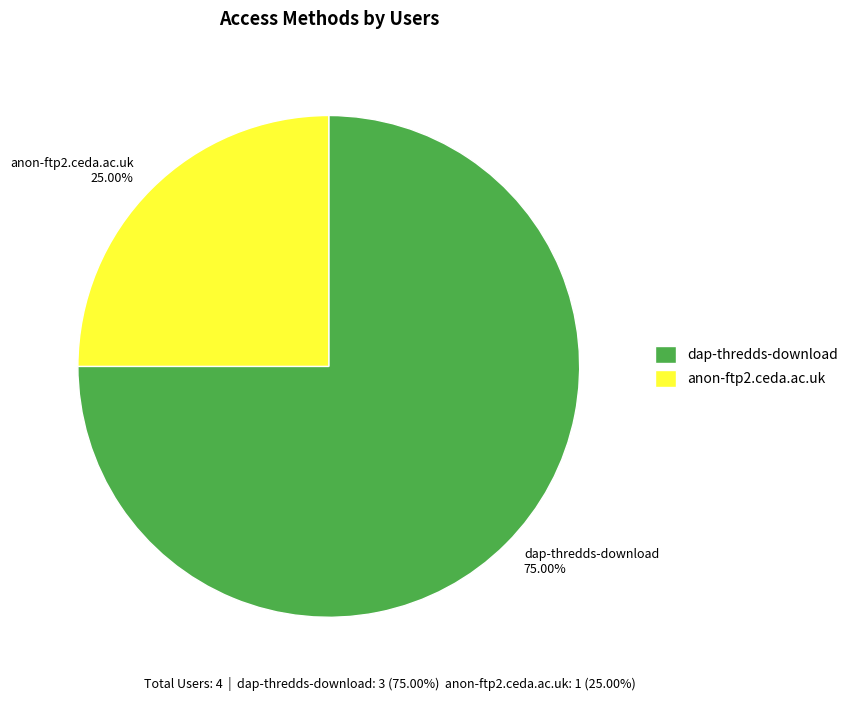

To the nearest percent, what is the difference between the anon-ftp2.ceda.ac.uk and dap-thredds-download slice percentages?

50%